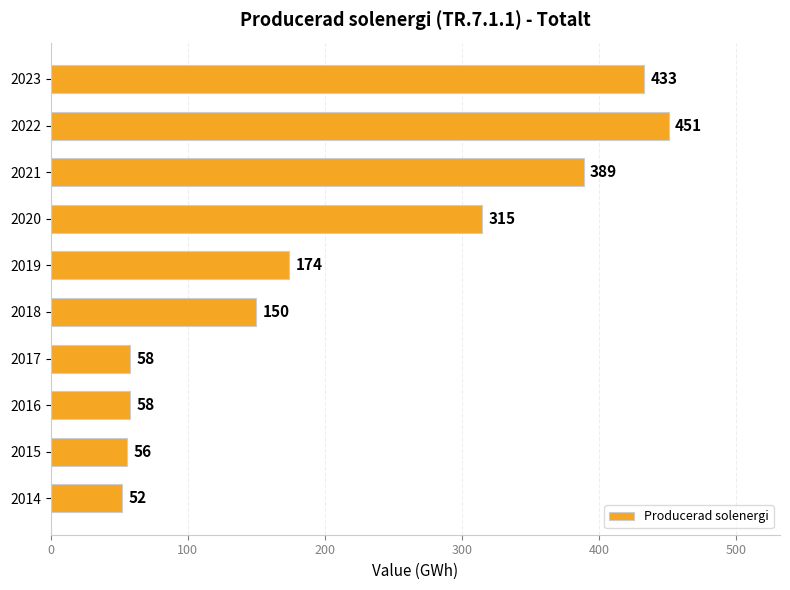

Between 2018 and 2015, which is larger?

2018